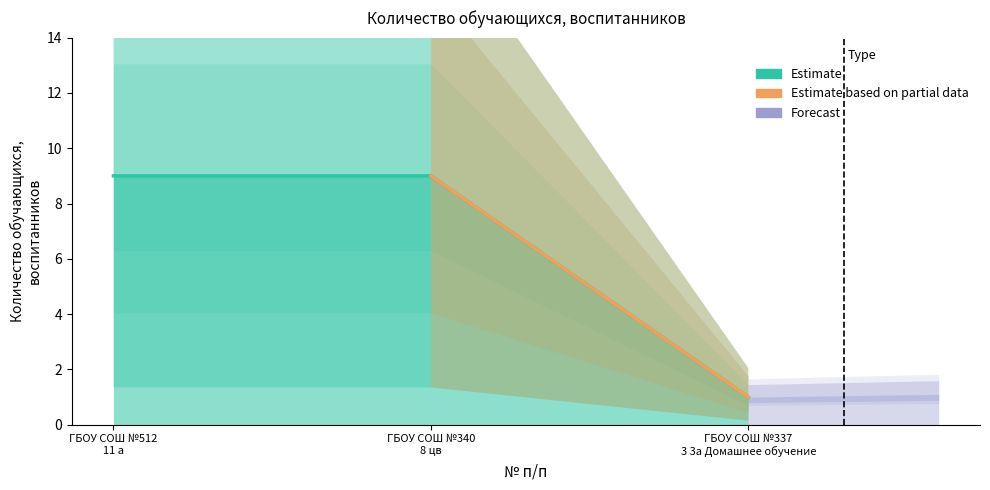

What is the average value?

6